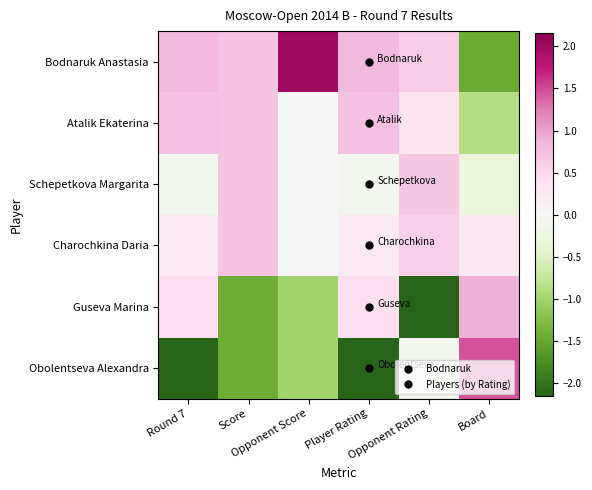

Rank the series at Opponent Score from lowest to highest value.

Guseva Marina, Obolentseva Alexandra, Atalik Ekaterina, Schepetkova Margarita, Charochkina Daria, Bodnaruk Anastasia